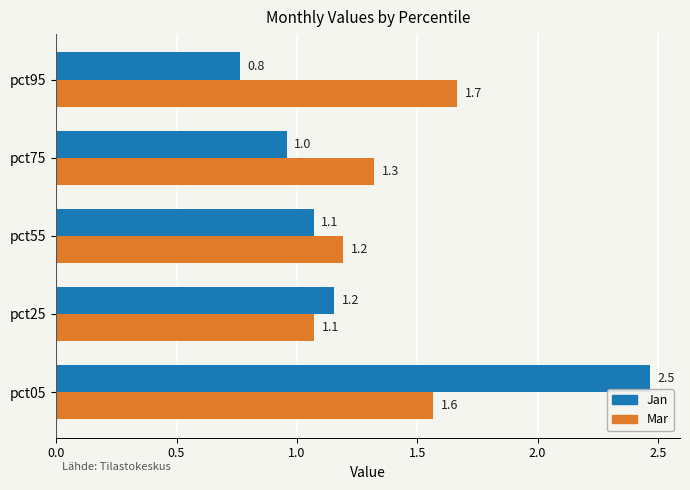

Rank the categories by Jan value from lowest to highest.

pct95, pct75, pct55, pct25, pct05